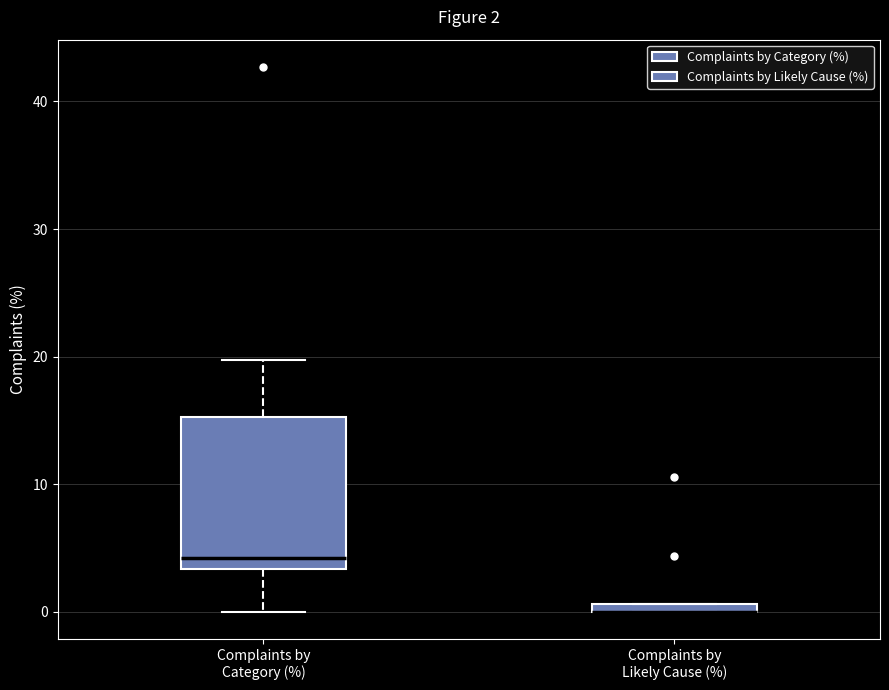

Which box is the tallest, from its lower edge to its upper edge?

Complaints by Category (%)